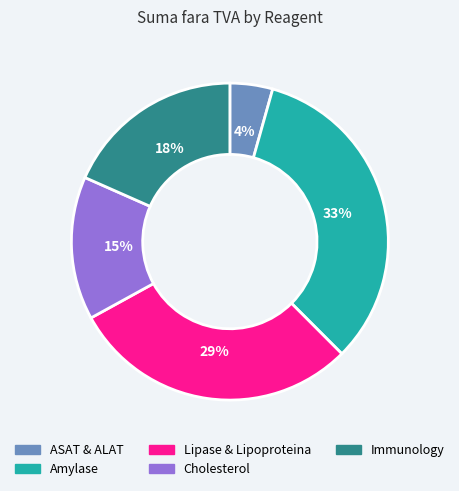

Is there any slice that represents more than half of the pie?

No